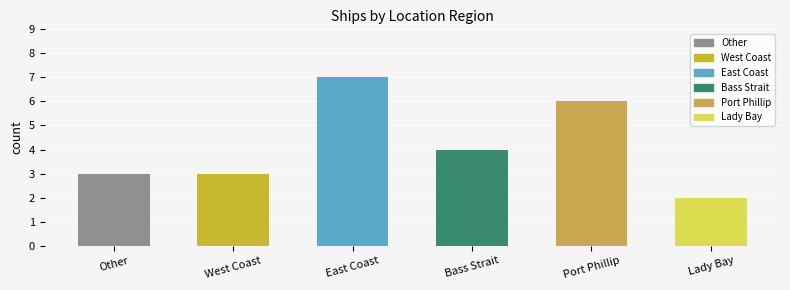

How many bars are there in total?

6